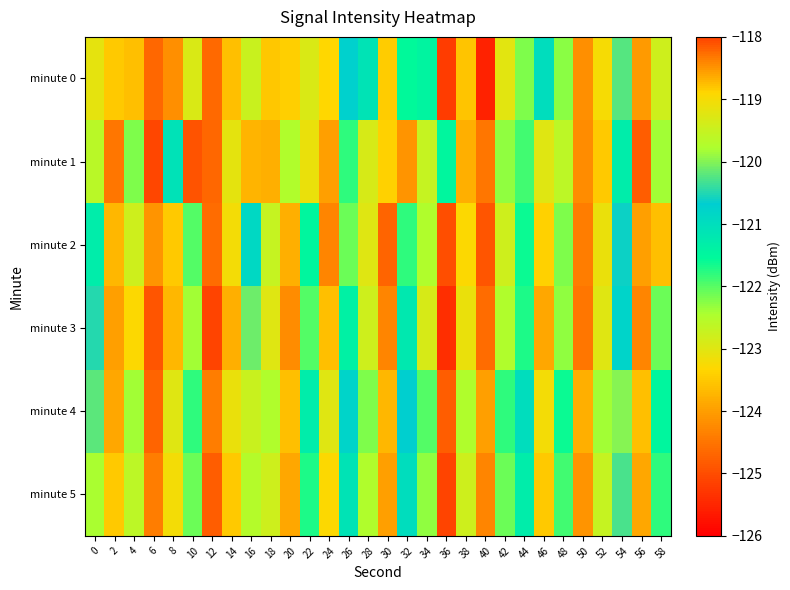

What is the spread (max minus min) of values at 8?

3.1